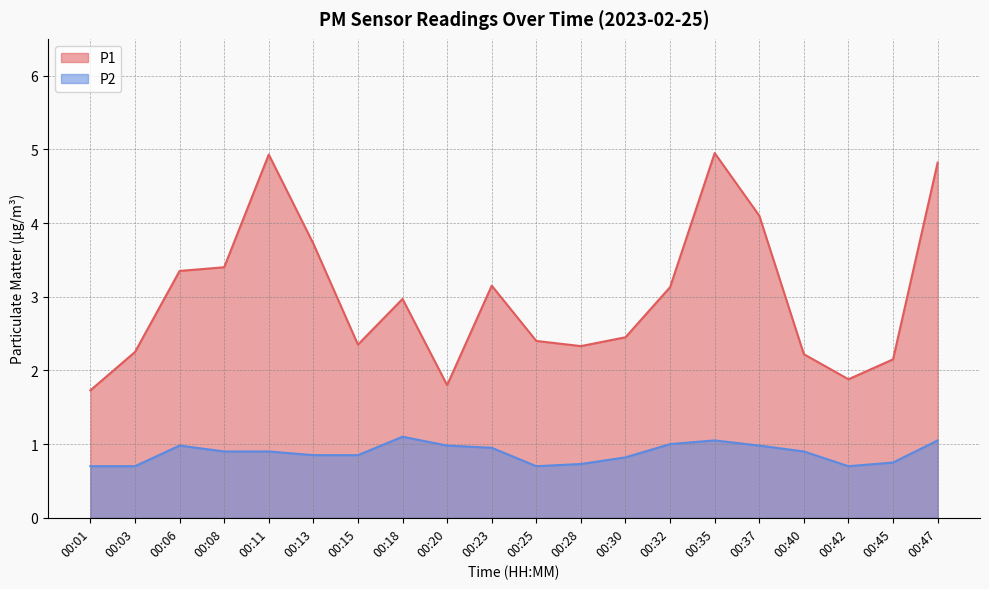

What is the spread (max minus min) of values at 00:47?

3.8